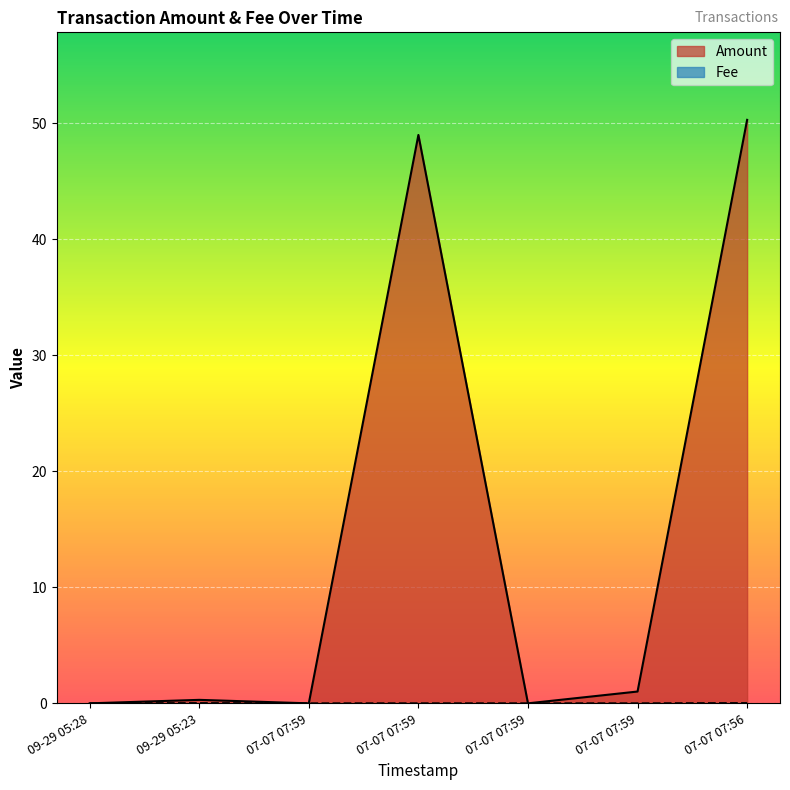

Which series changed the most between 07-07 07:59 and 07-07 07:56?

Amount